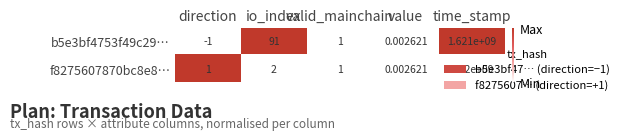

At which category is the sum across all series the highest?

time_stamp